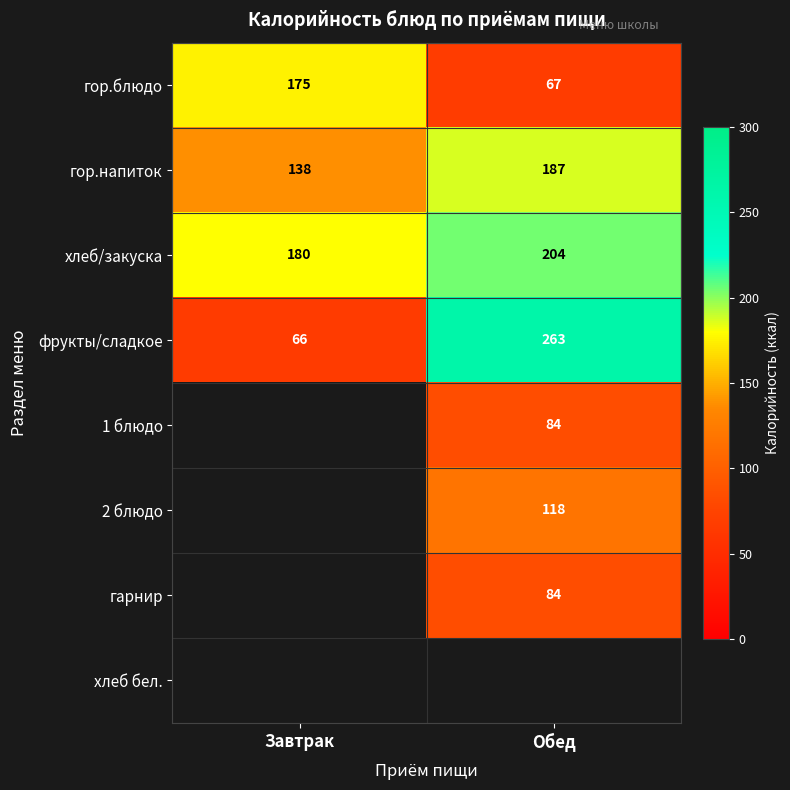

Is it true that 2 блюдо equals 118 at Обед?

True